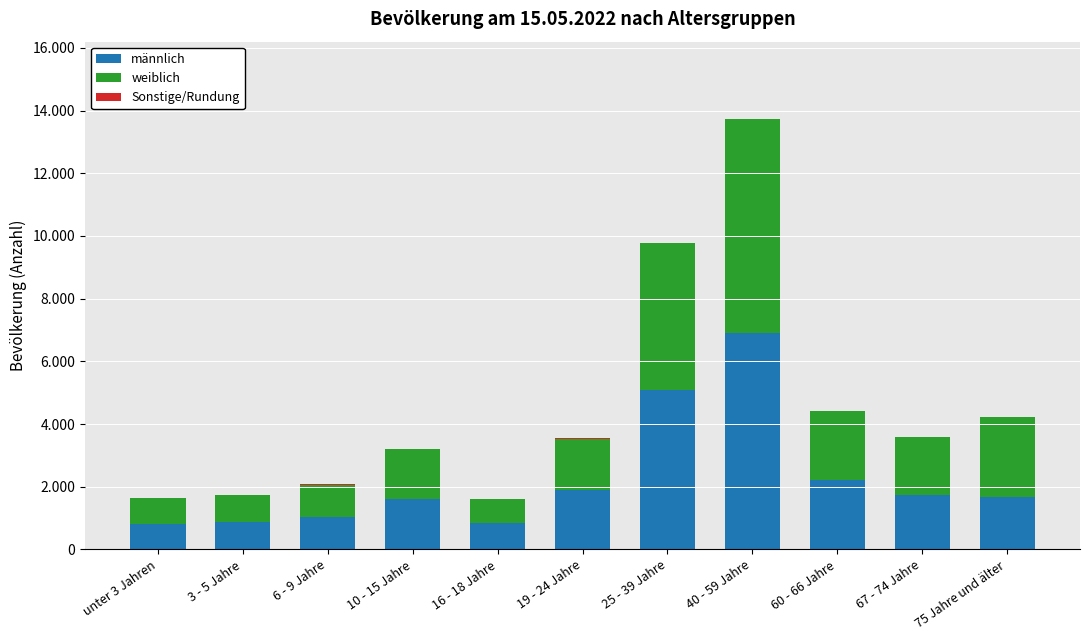

Is it true that männlich equals 390 at 6 - 9 Jahre?

False